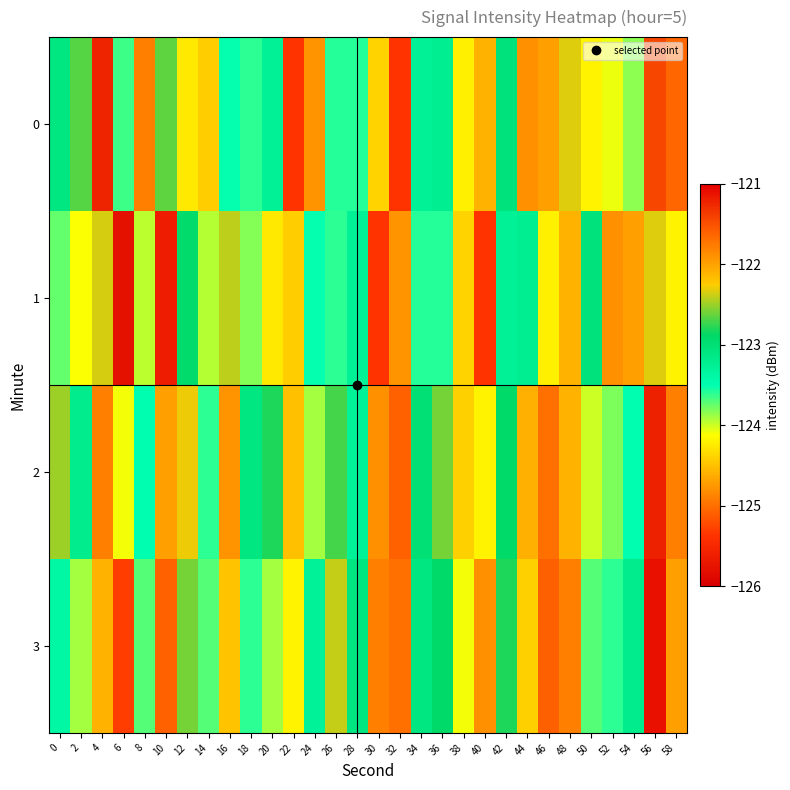

List the series in order of their peak value, lowest first.

1, 0, 2, 3